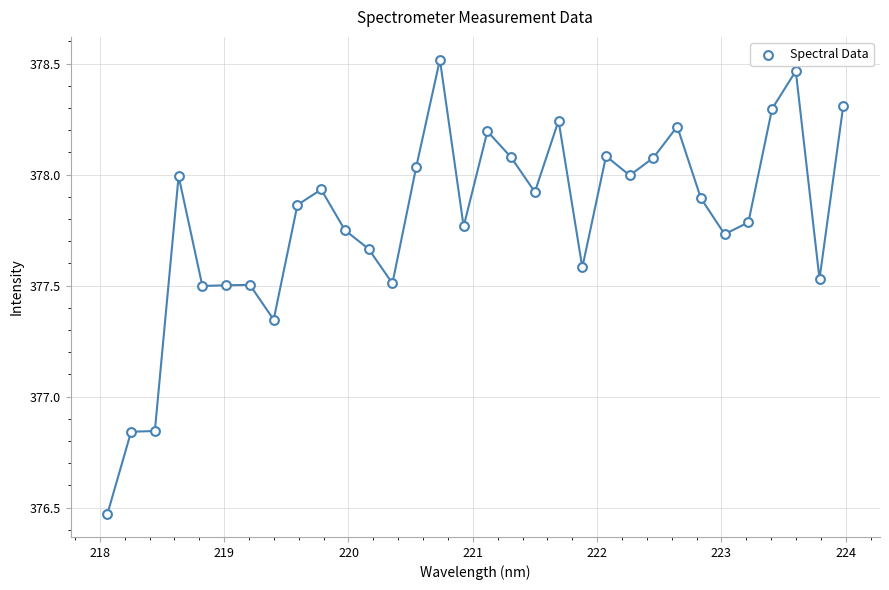

What is the range of Y values (max minus min)?

2.0